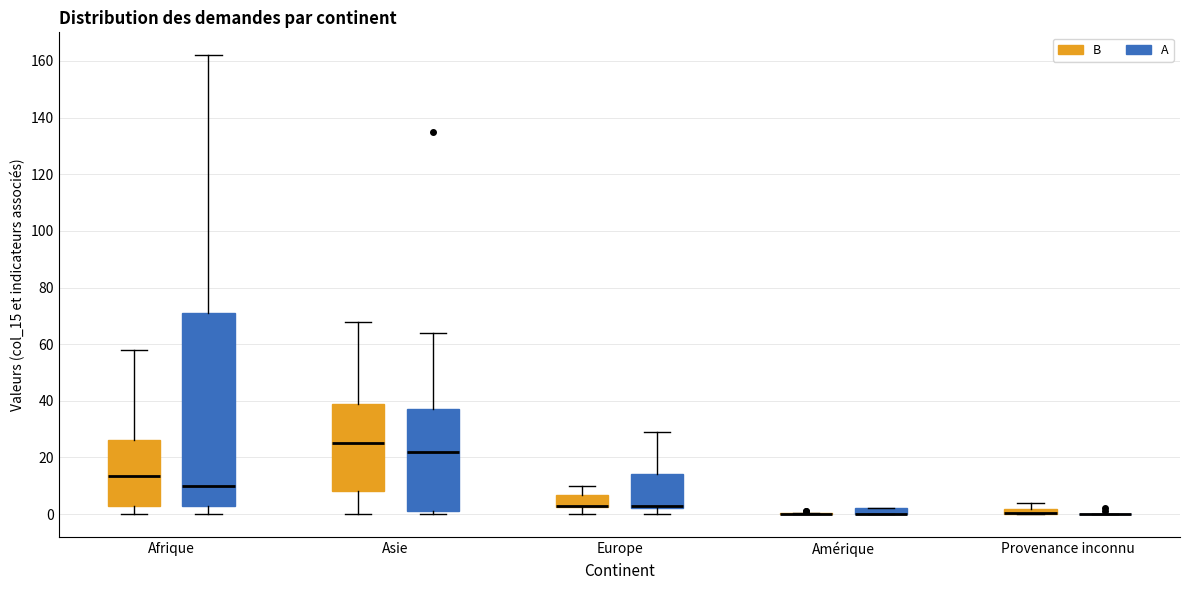

Where is the lower edge of the box for Afrique (B) on the y-axis? The values are not printed on the chart, so give them approximately, as read against the axis.

2